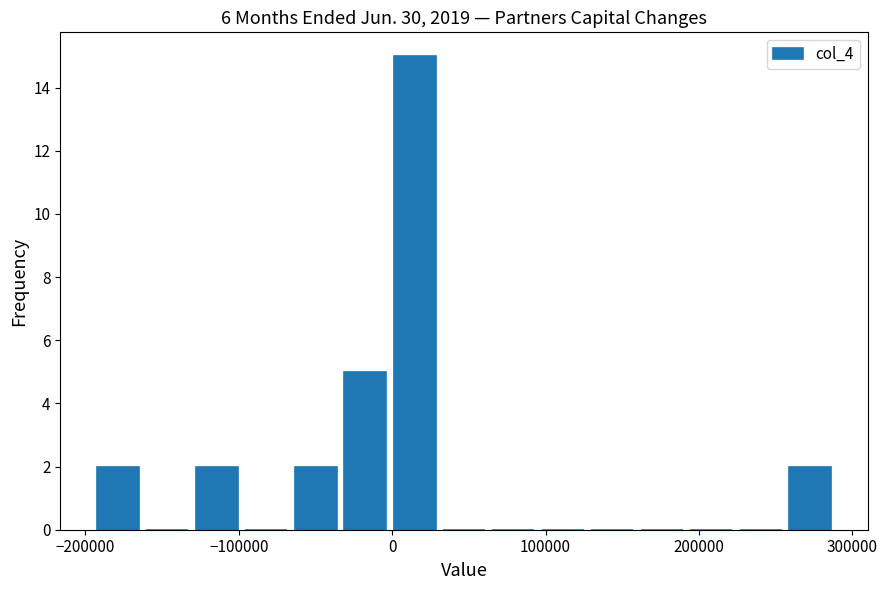

Around what value on the x-axis is the tallest bar? Give the approximate position of its centre, as read against the axis.

10000